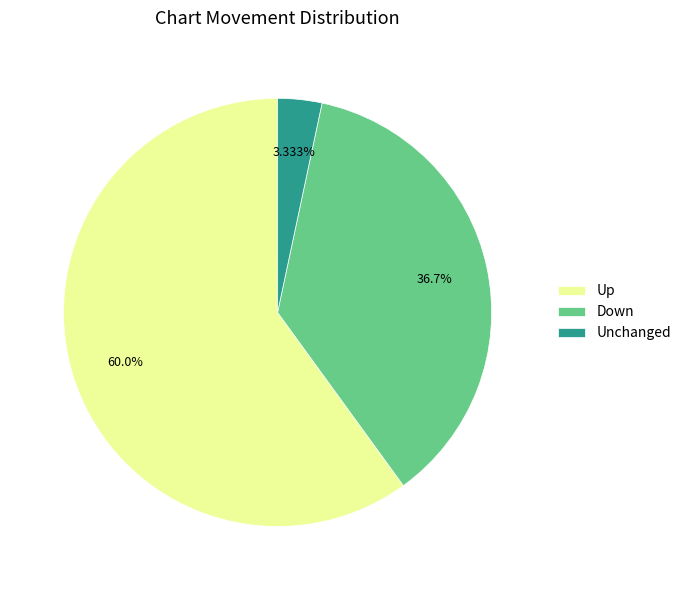

Rank the categories by value from highest to lowest.

Up, Down, Unchanged